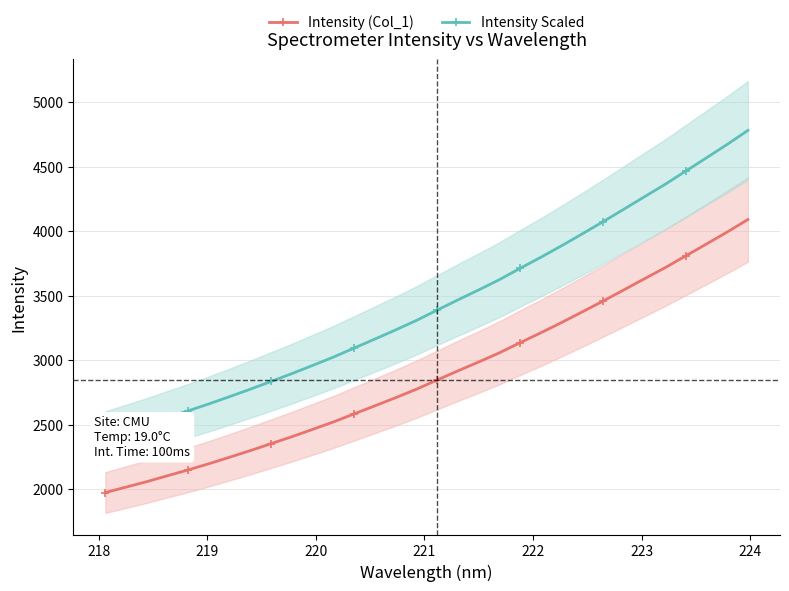

What is the value of the Intensity (Col_1) point at the 31st from the left?

3993.7